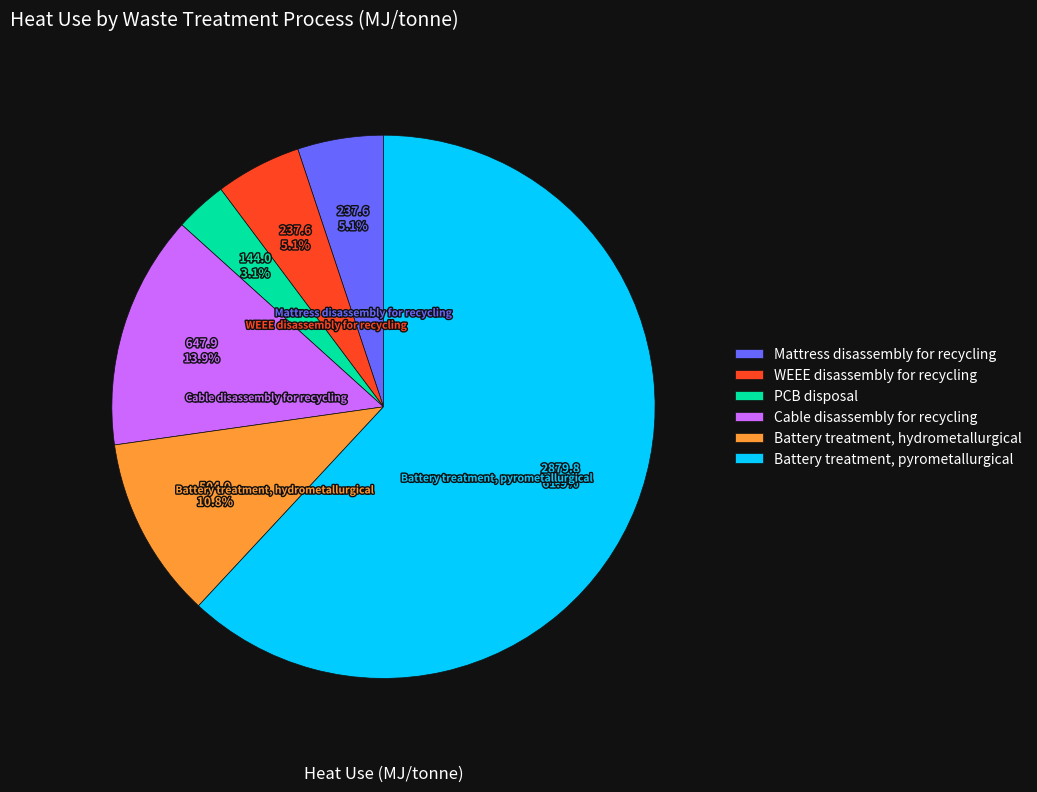

Is there a majority slice in this chart?

Yes